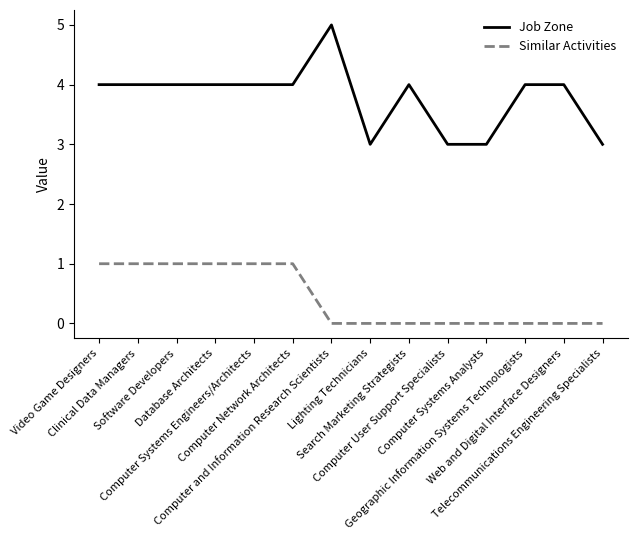

The Similar Activities series shows 1 at Computer Network Architects. True or false?

True